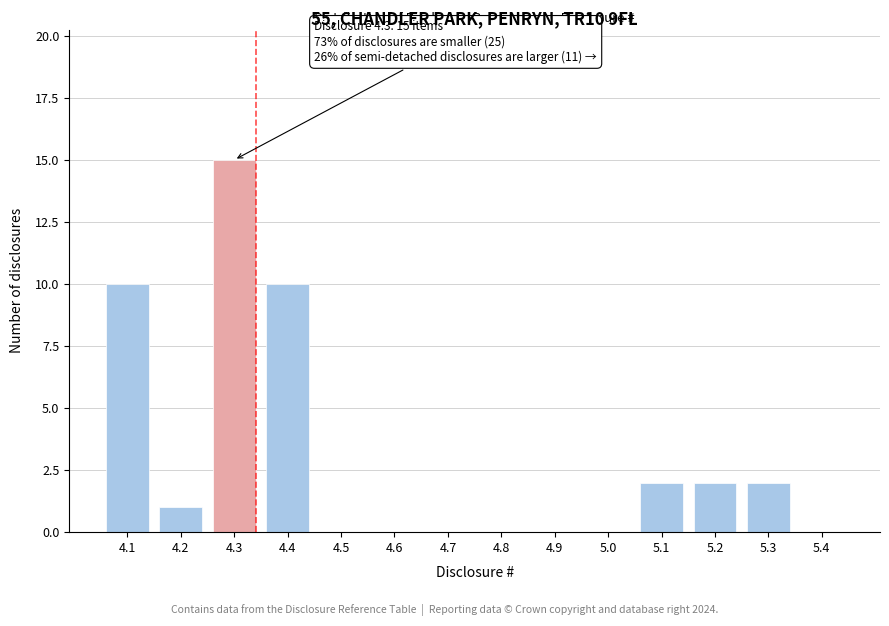

Reading left to right, what are all the values shown in this chart?

4.1=10	4.2=1	4.3=15	4.4=10	4.5=0	4.6=0	4.7=0	4.8=0	4.9=0	5.0=0	5.1=2	5.2=2	5.3=2	5.4=0